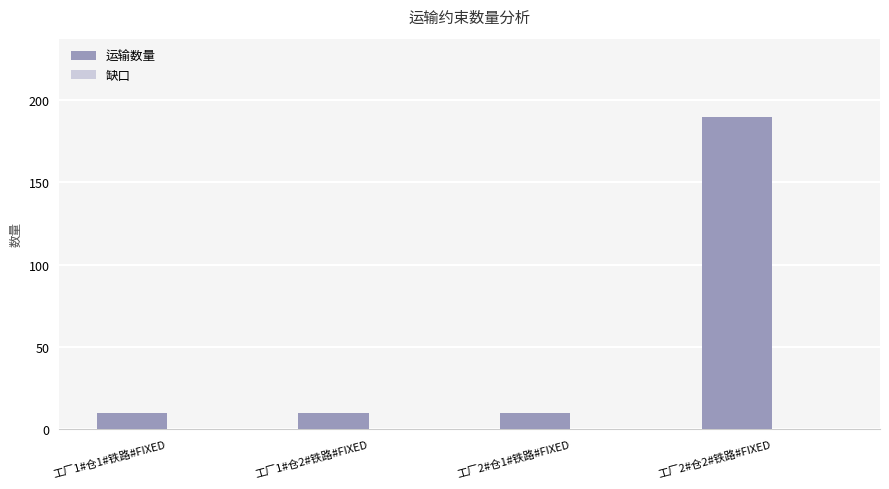

Are the bars horizontal?

No